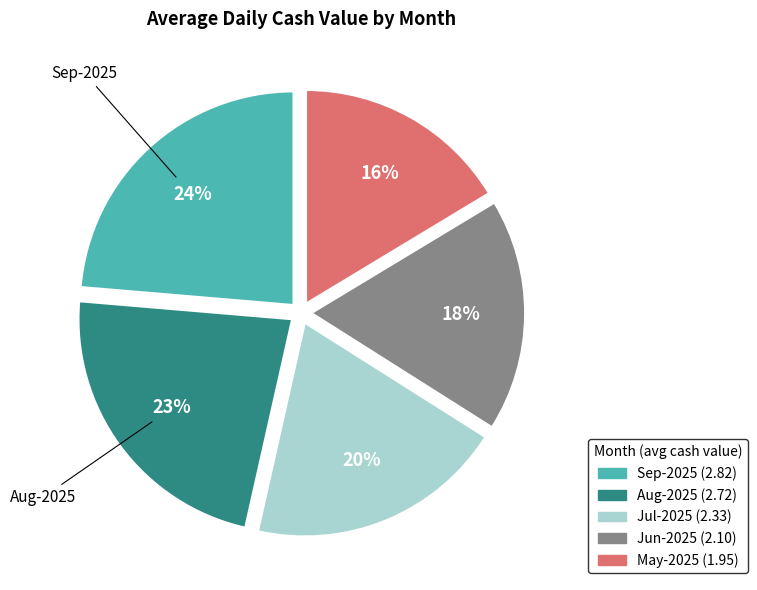

To the nearest percent, what is the average slice percentage?

20%